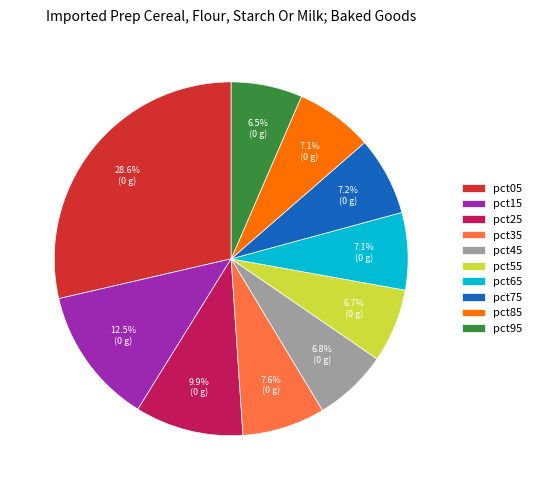

To the nearest percent, what is the difference between the pct15 and pct75 slice percentages?

5%